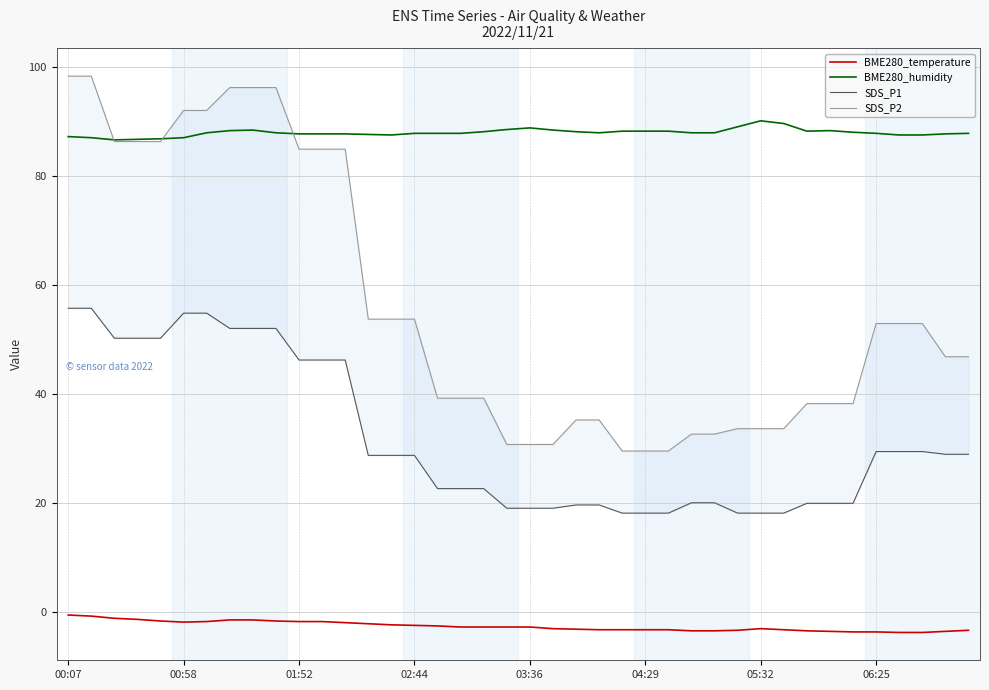

True or false: BME280_humidity and BME280_temperature intersect in this chart.

False